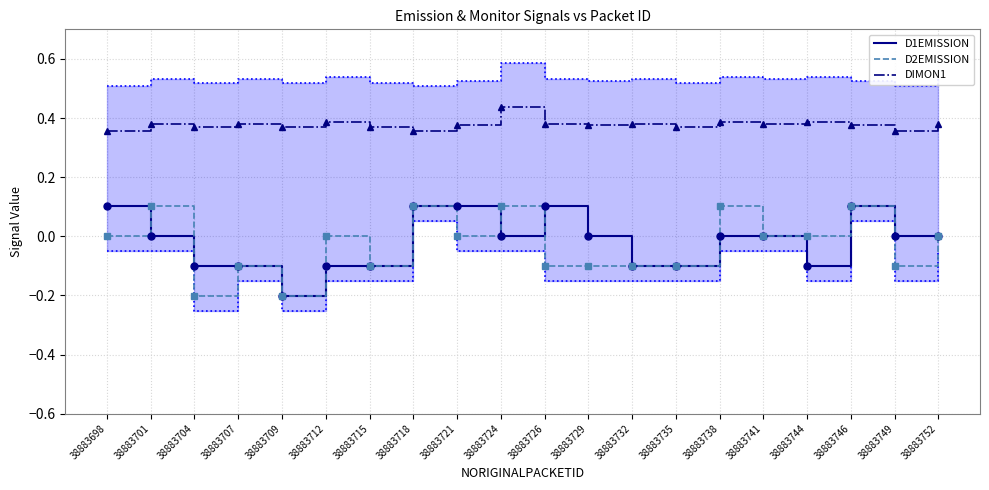

What is the approximate value of D2EMISSION at 38883735?

-0.1